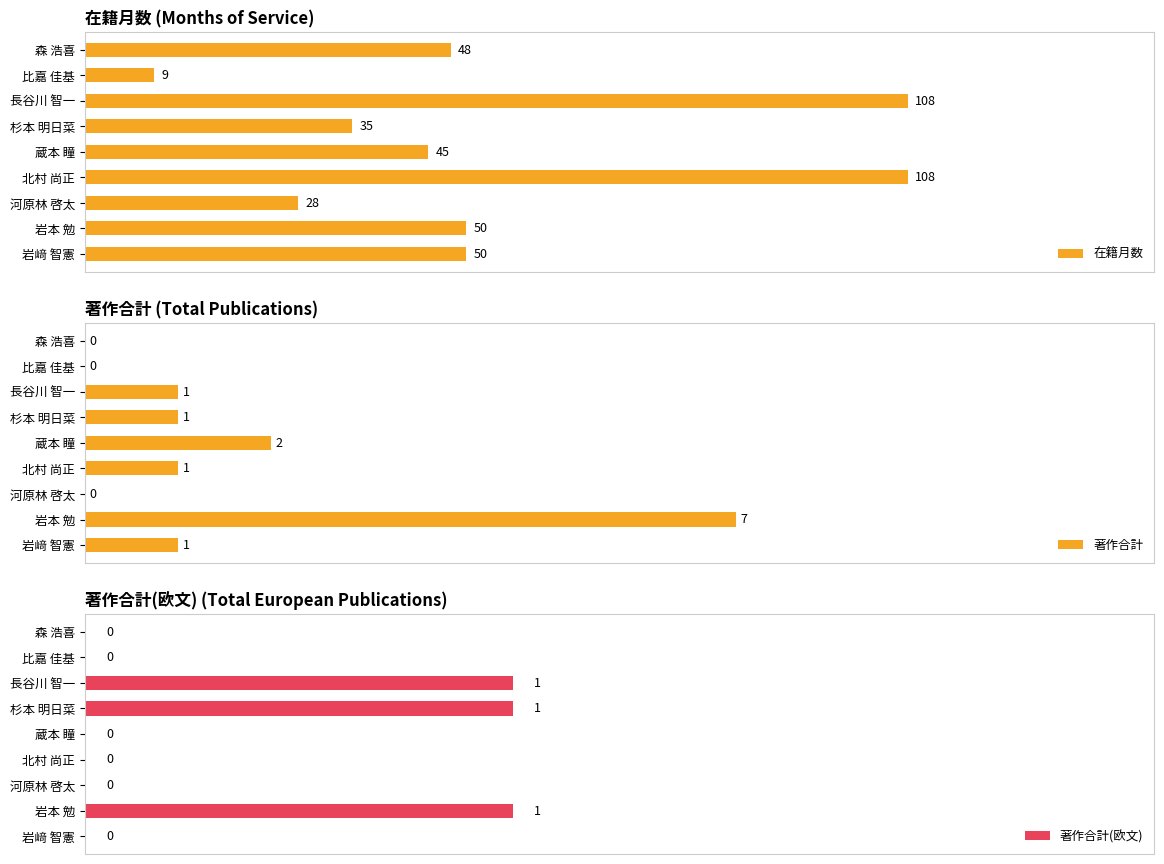

At which label does 著作合計 reach its peak?

岩本 勉